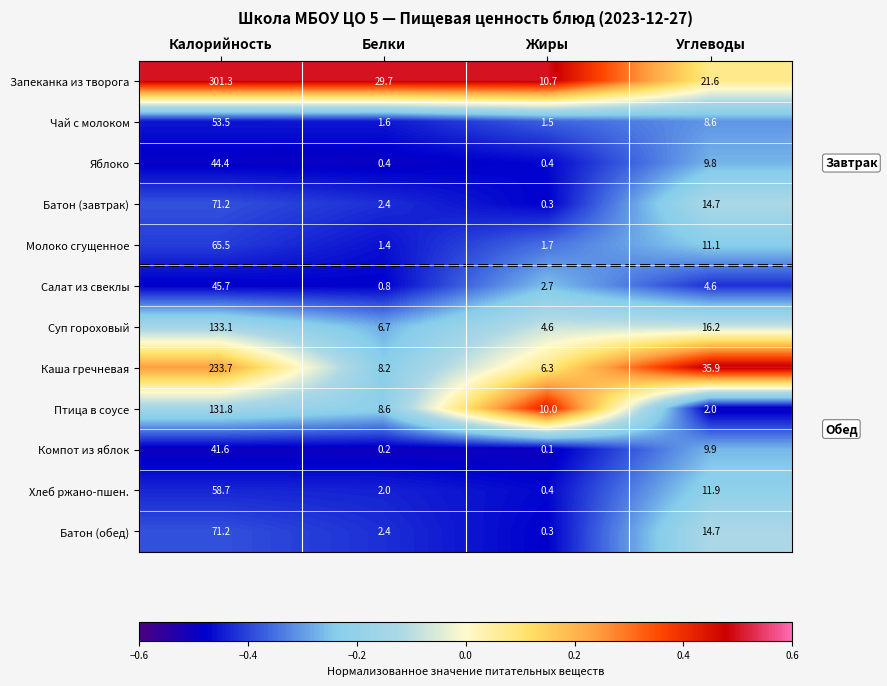

What is the total value across all series at Белки?

64.4